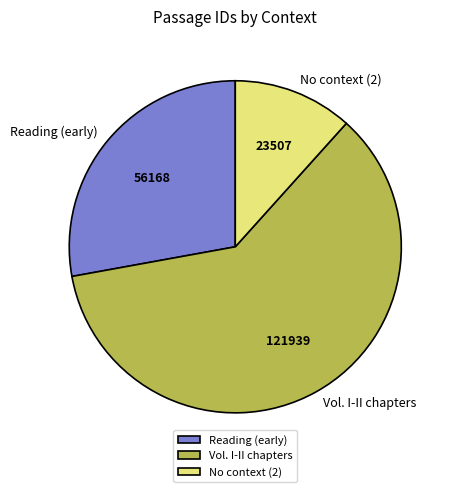

What is the ratio of the value at Vol. I-II chapters to the value at No context (2)?

5.2